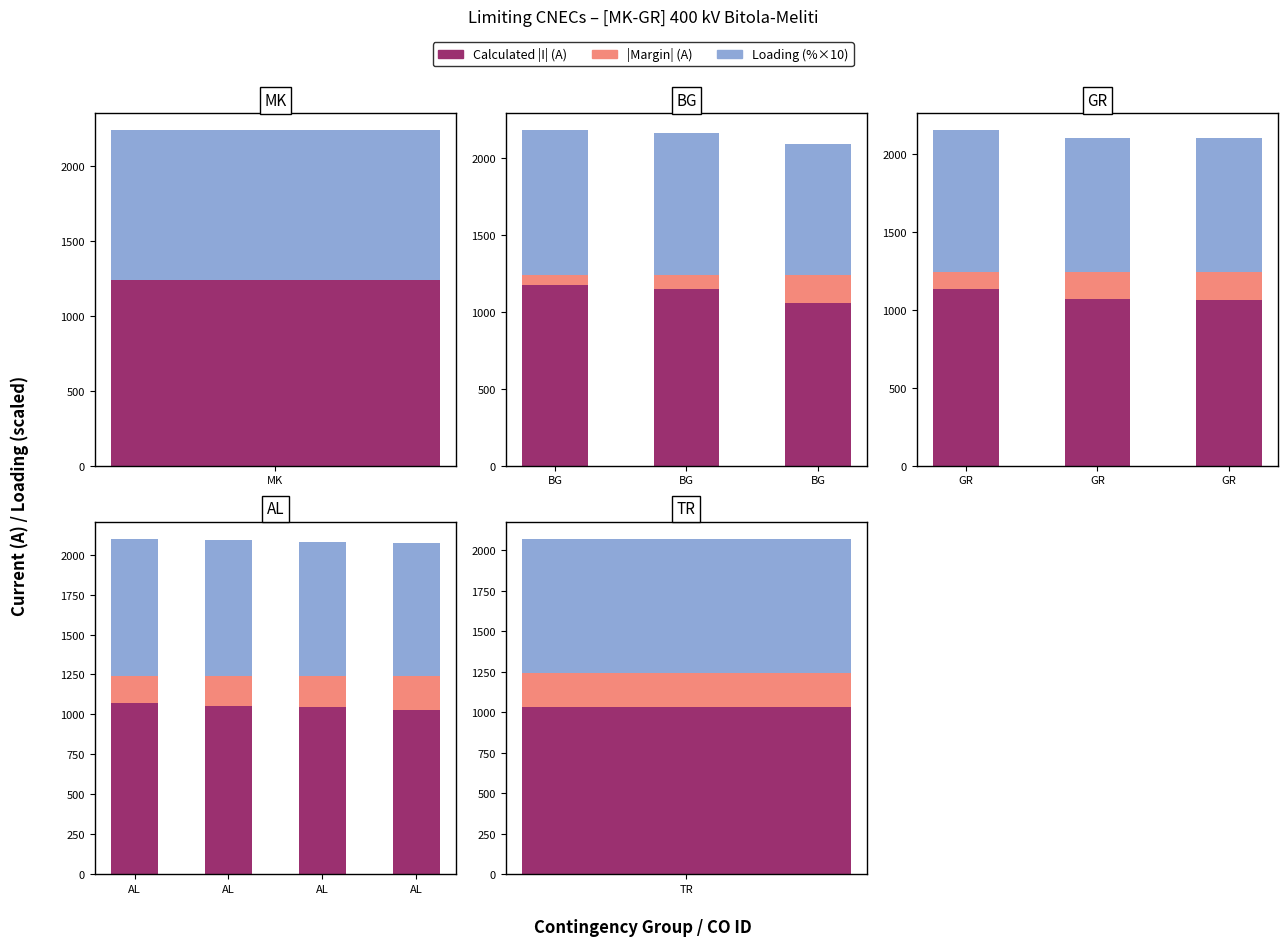

The Loading (×10) series shows 1213 at AL. True or false?

False